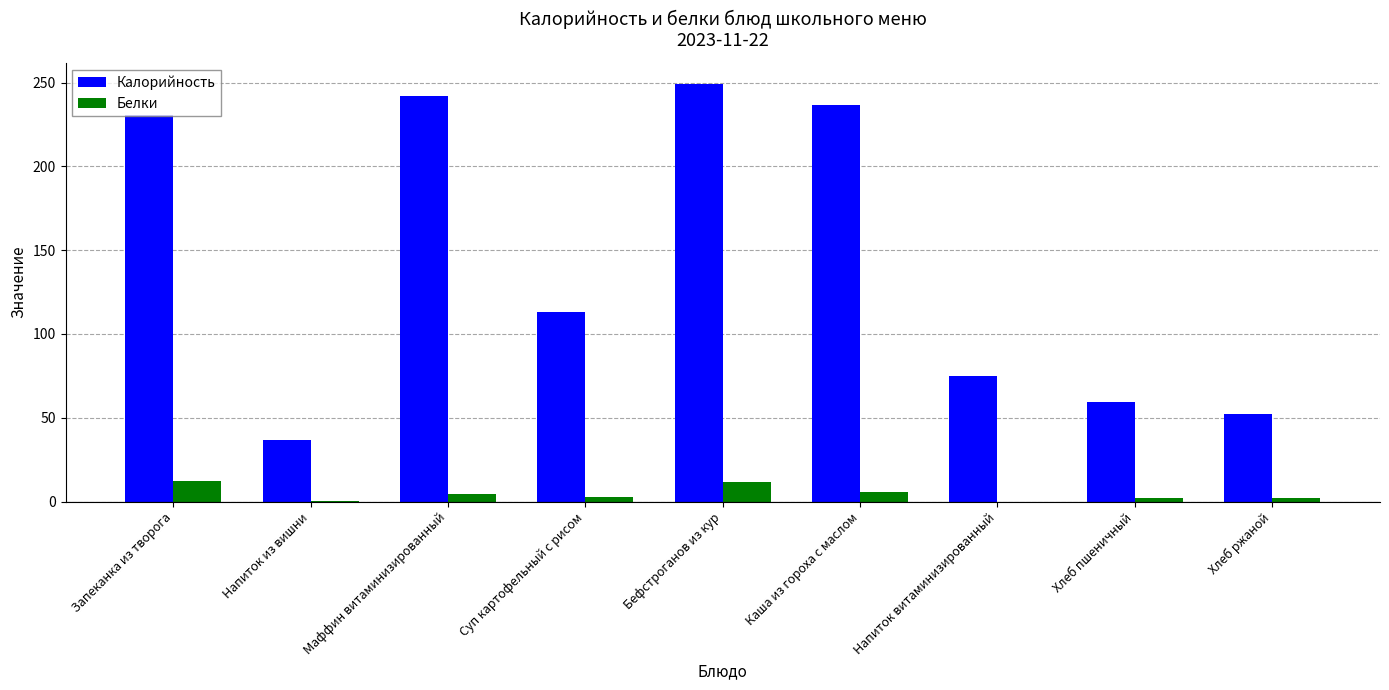

Which series has the largest total across all categories?

Калорийность